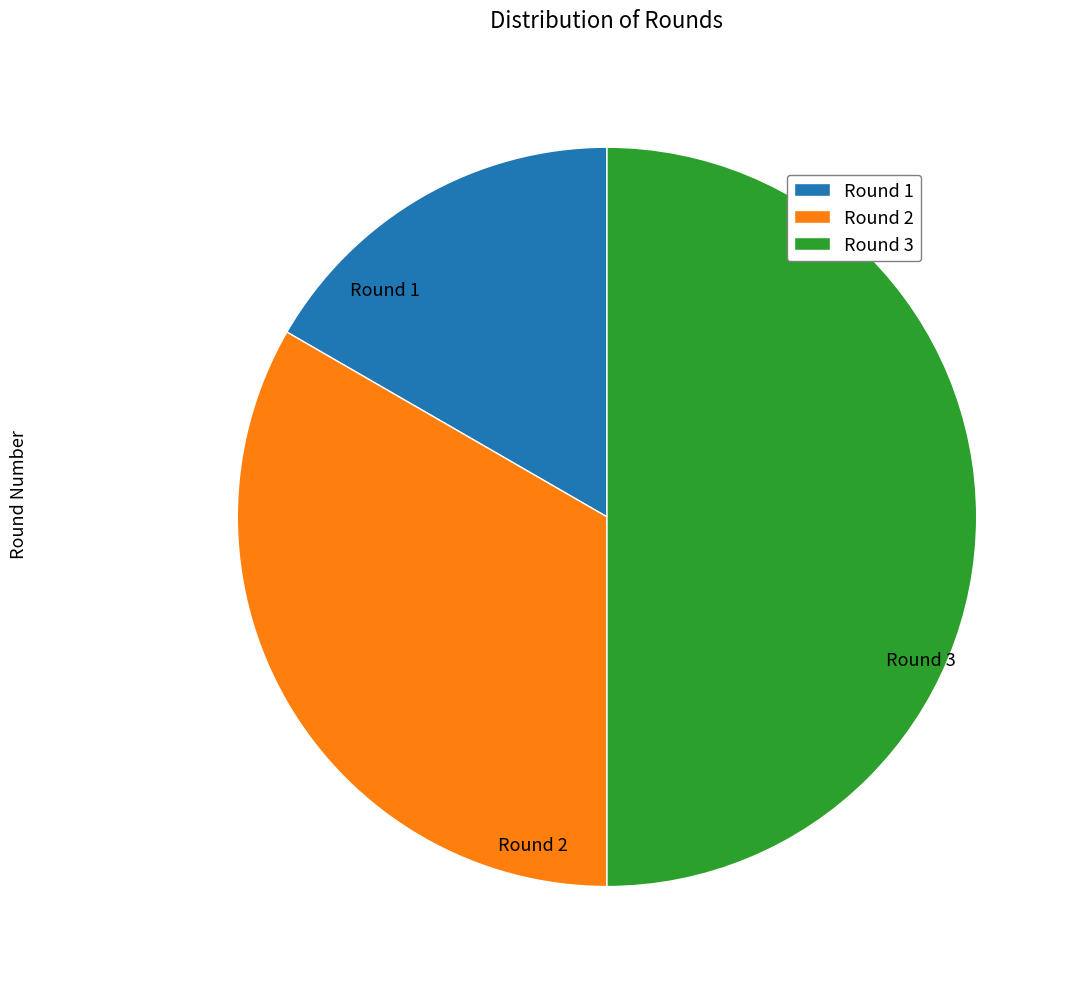

Rank the categories by value from lowest to highest.

Round 1, Round 2, Round 3